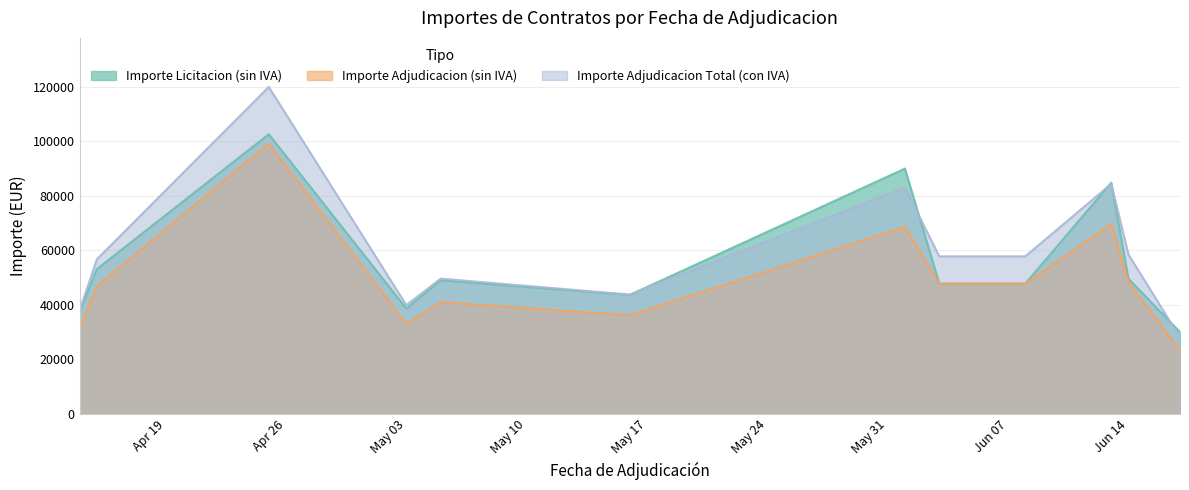

What is the highest value of the Importe Adjudicacion (sin IVA) series?

99139.0